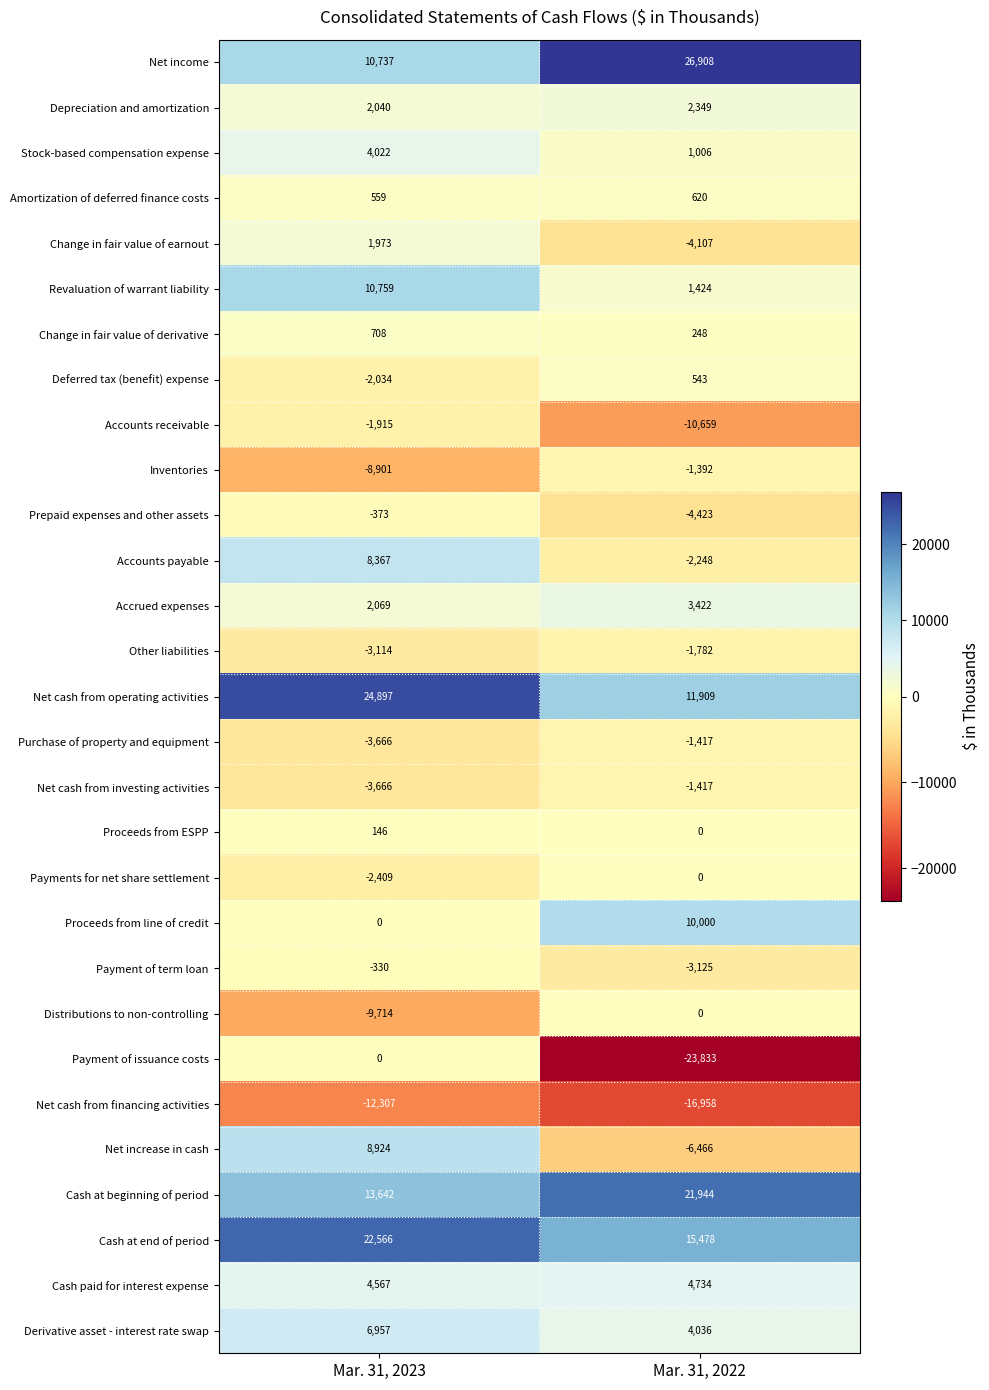

What value does the Net income series have at Mar. 31, 2022, to the nearest 10?

26910